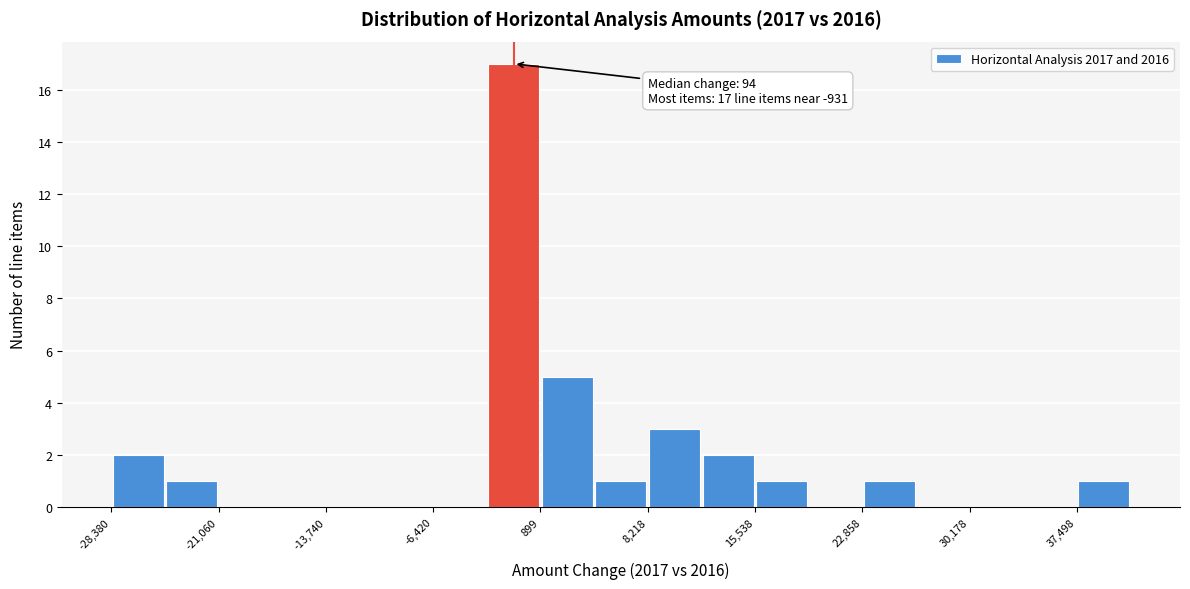

Read against the x-axis, roughly where is the centre of the tallest bar?

-1000